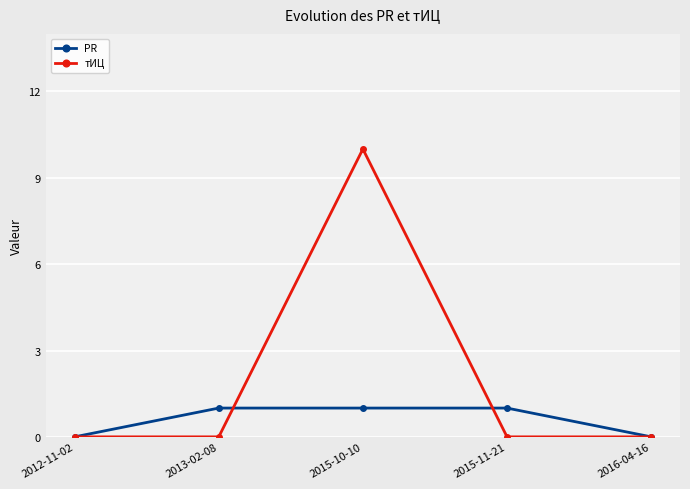

Which series changed the most between 2012-11-02 and 2015-10-10?

тИЦ